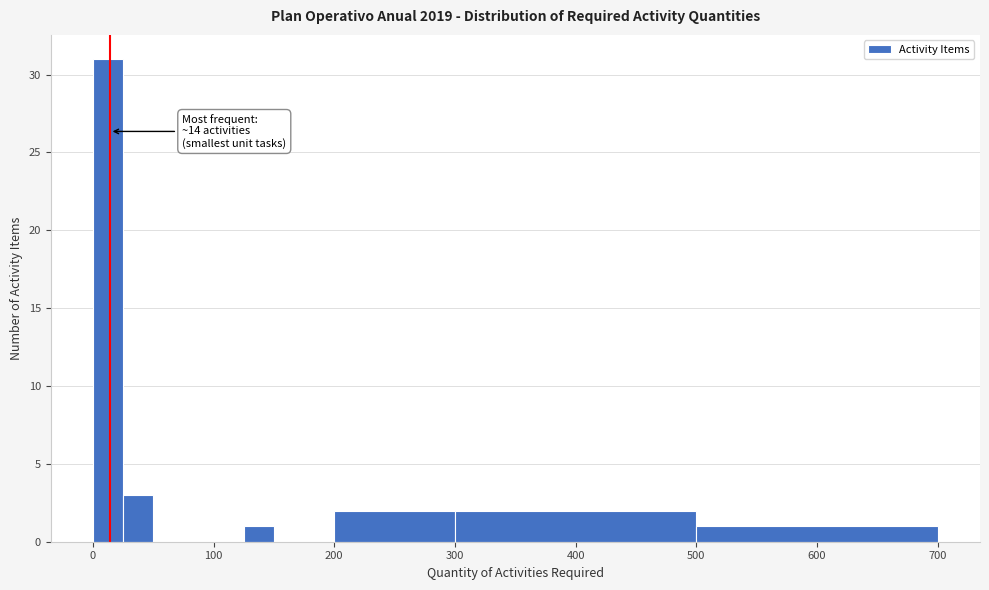

Around what value on the x-axis is the tallest bar? Give the approximate position of its centre, as read against the axis.

10